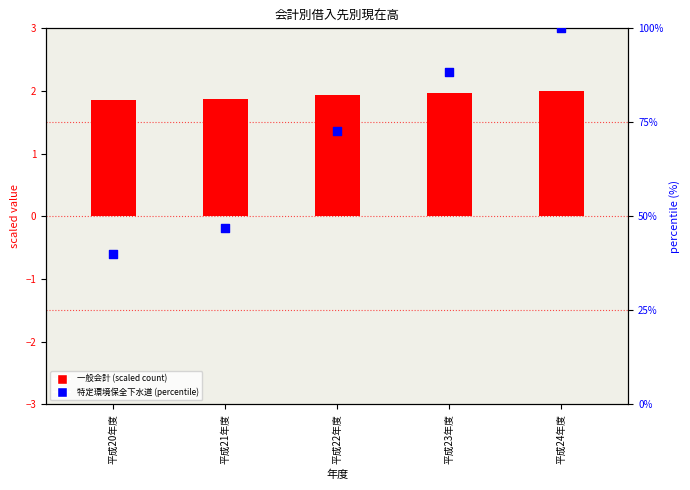

Which series has the largest total across all categories?

特定環境保全公共下水道 (percentile)